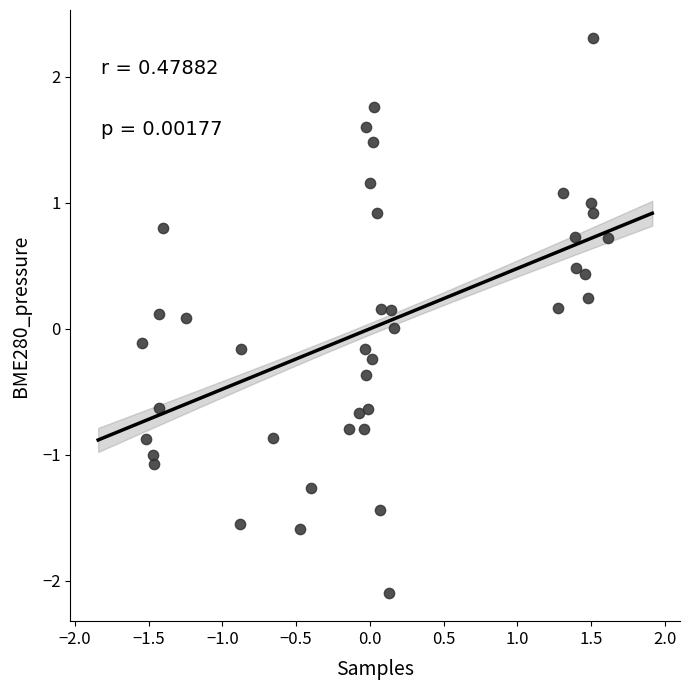

What is the range of X values (max minus min)?

3.2